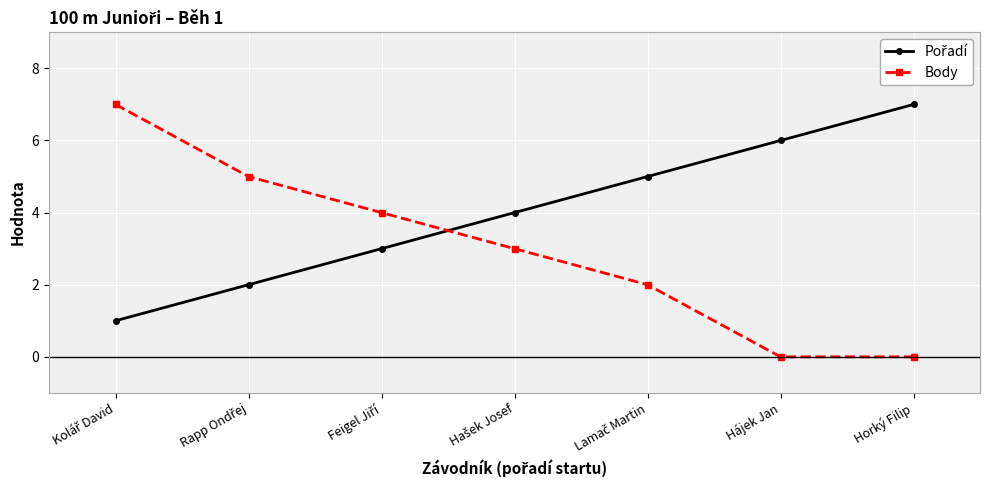

How many distinct data groups are displayed?

2